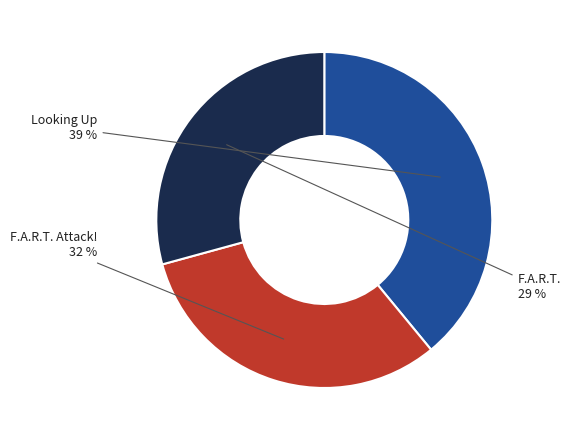

To the nearest percent, what is the combined percentage of F.A.R.T. and Looking Up?

68%